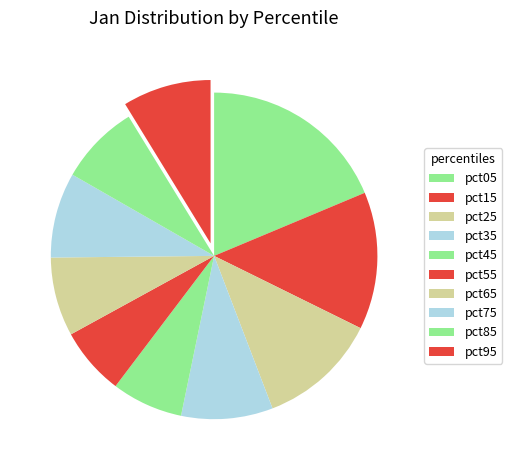

Which slice is the largest?

pct05